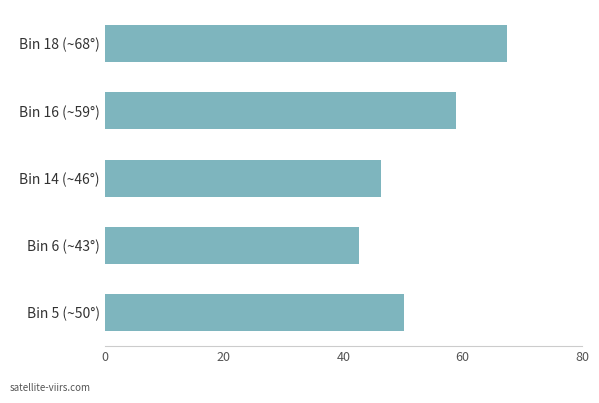

Which category has the lowest value across all series?

Bin 6 (~43°)